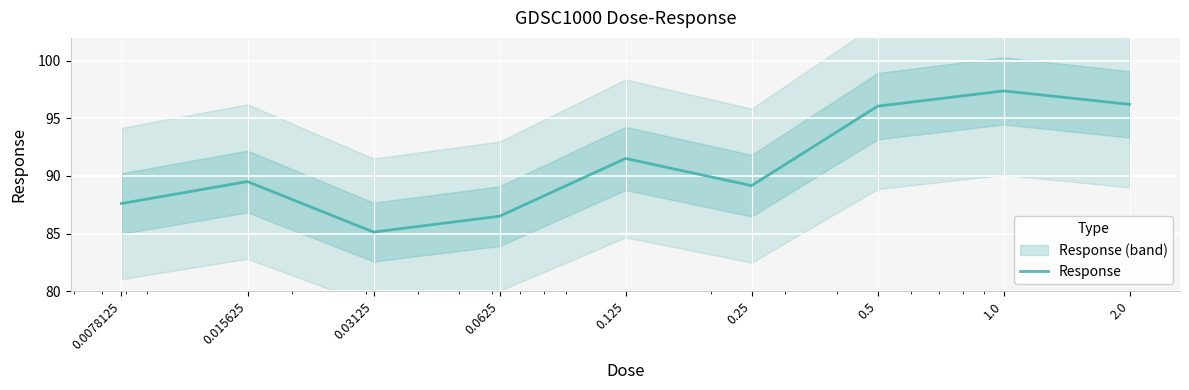

Is it true that the value at 0.5 is 96.1?

True